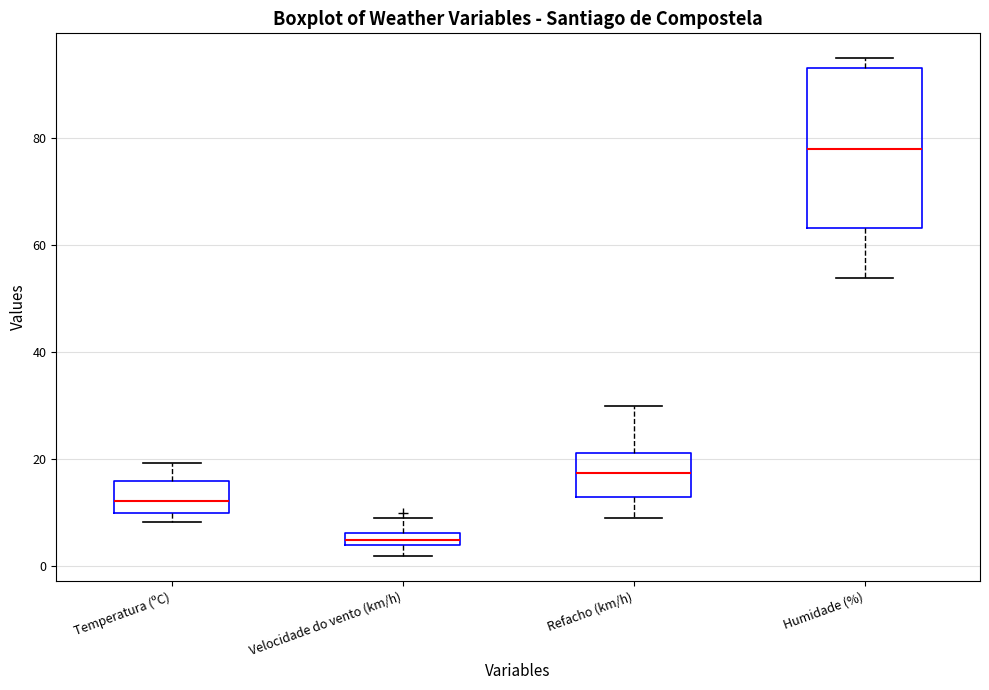

Comparing the boxes themselves (not the whiskers), which one is the tallest?

Humidade (%)